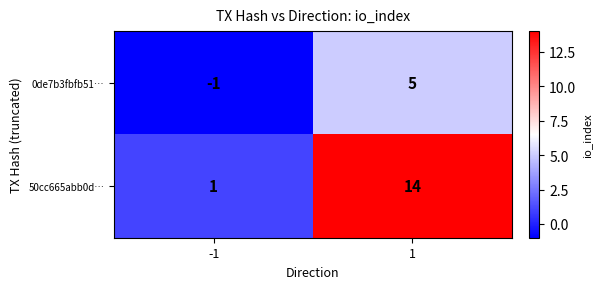

Which series has the largest total across all categories?

50cc665abb0d…